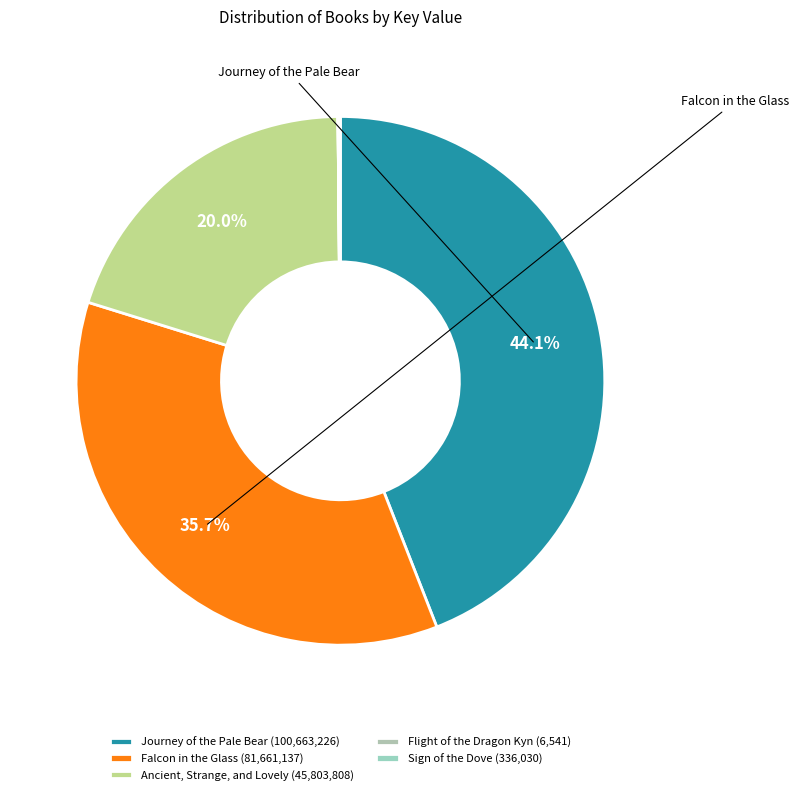

Which category has the biggest portion of the pie?

Journey of the Pale Bear